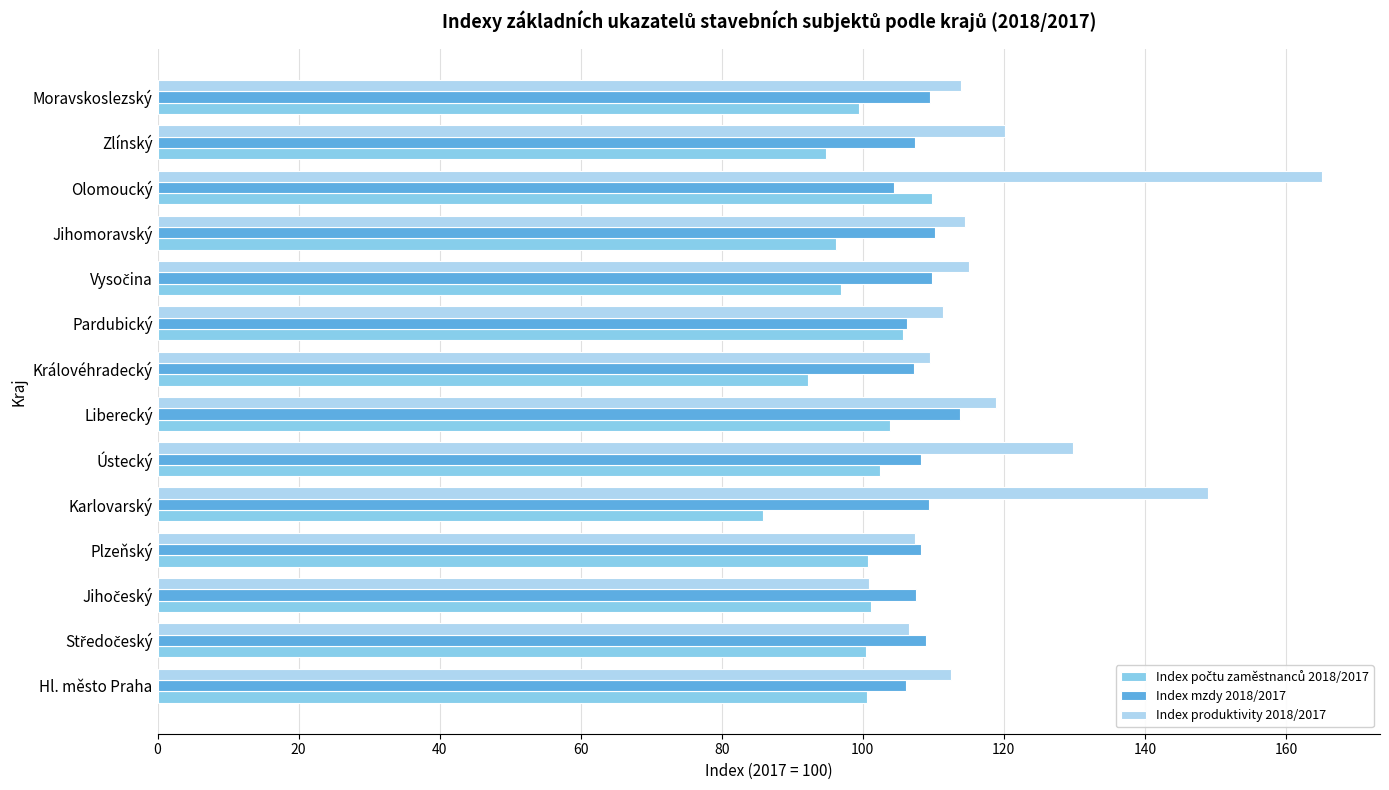

What is the total value across all series at Moravskoslezský?

323.1